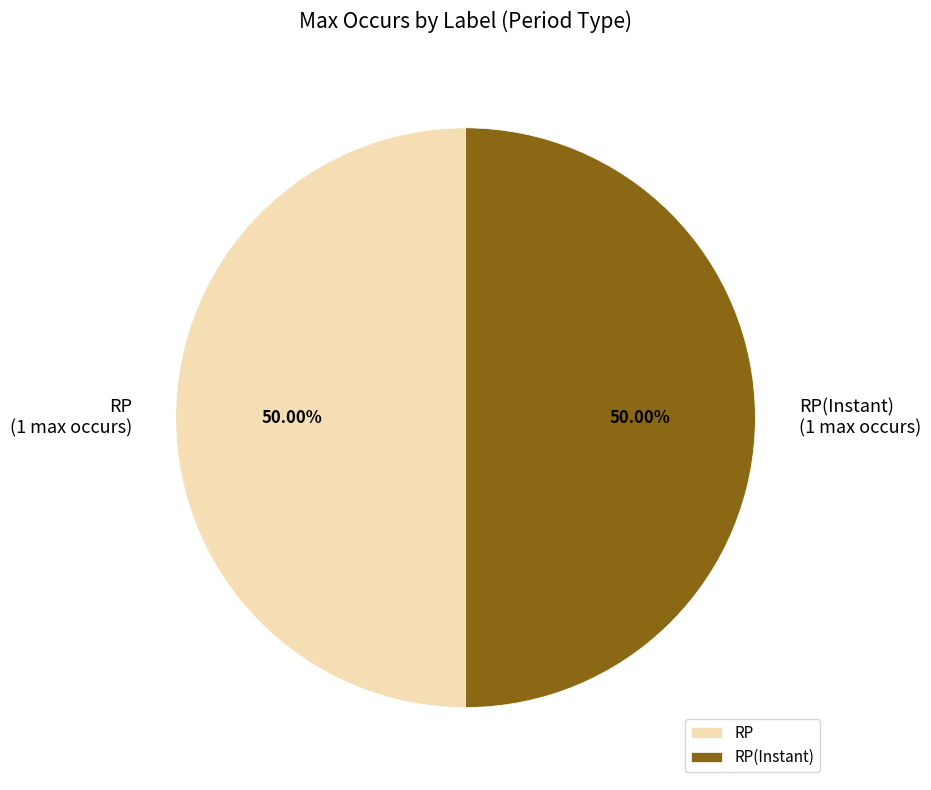

How many slices are in this pie chart?

2